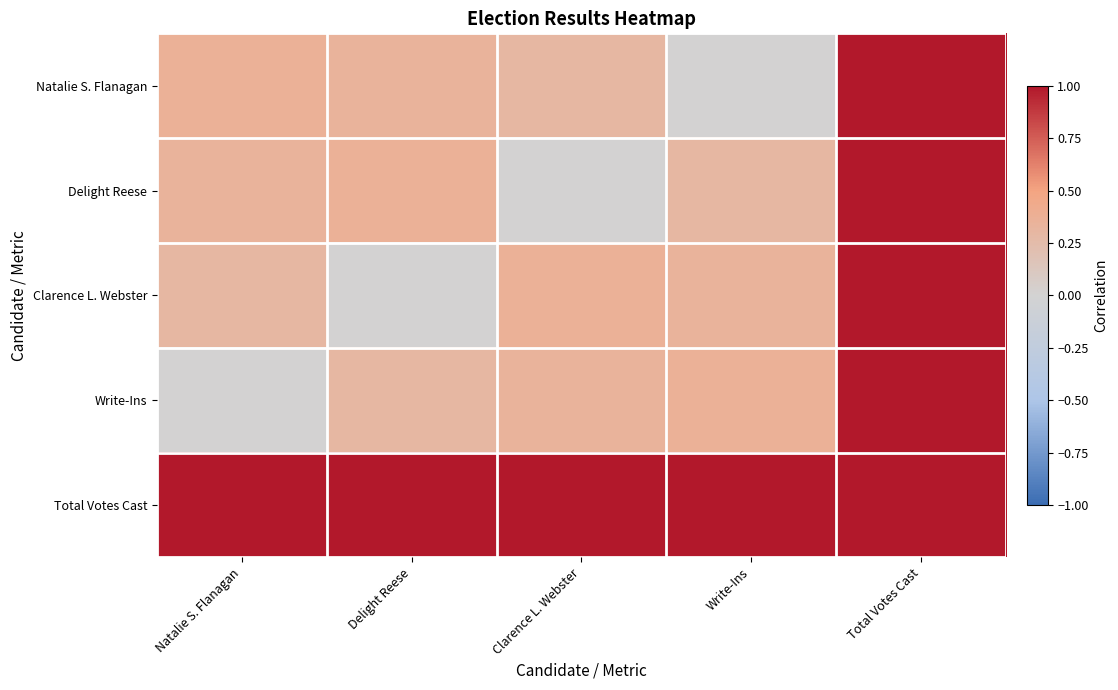

How many series are shown in this chart?

5